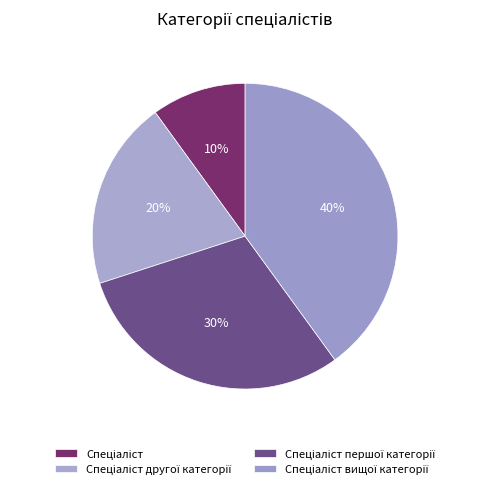

To the nearest percent, what is the difference between the largest and smallest slice percentages?

30%